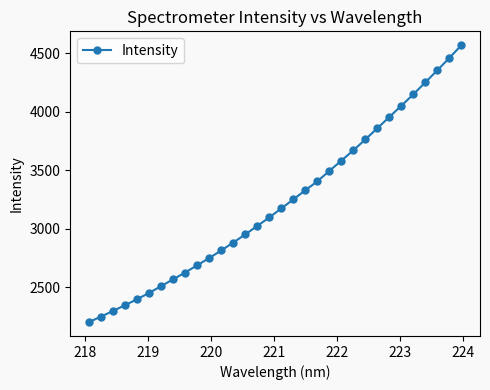

What is the greatest value displayed?

4569.9